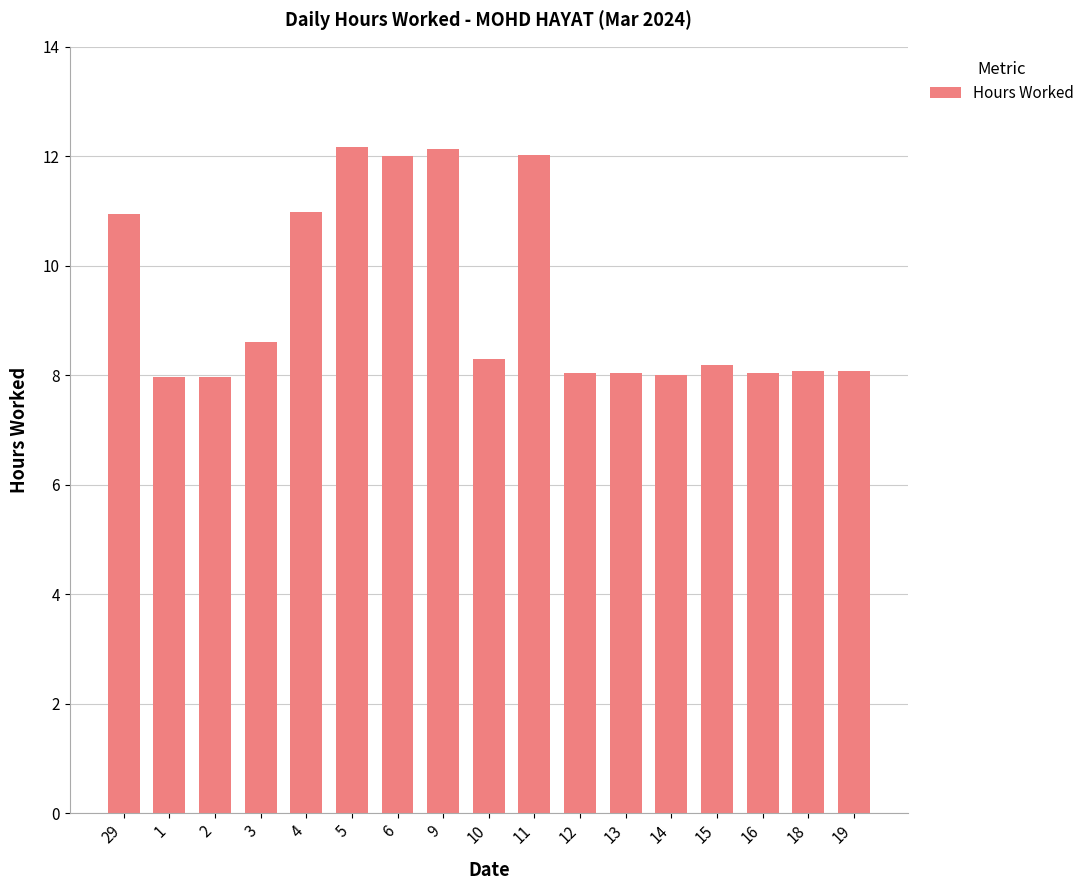

The chart shows a value of 8.0 at 9. True or false?

False